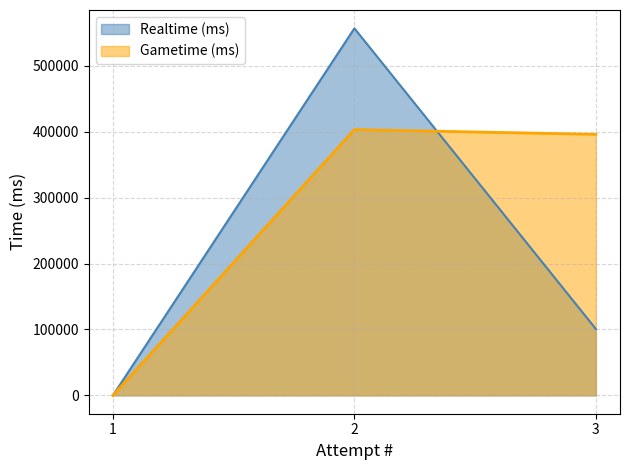

At which label does Realtime (ms) first exceed 100789?

2